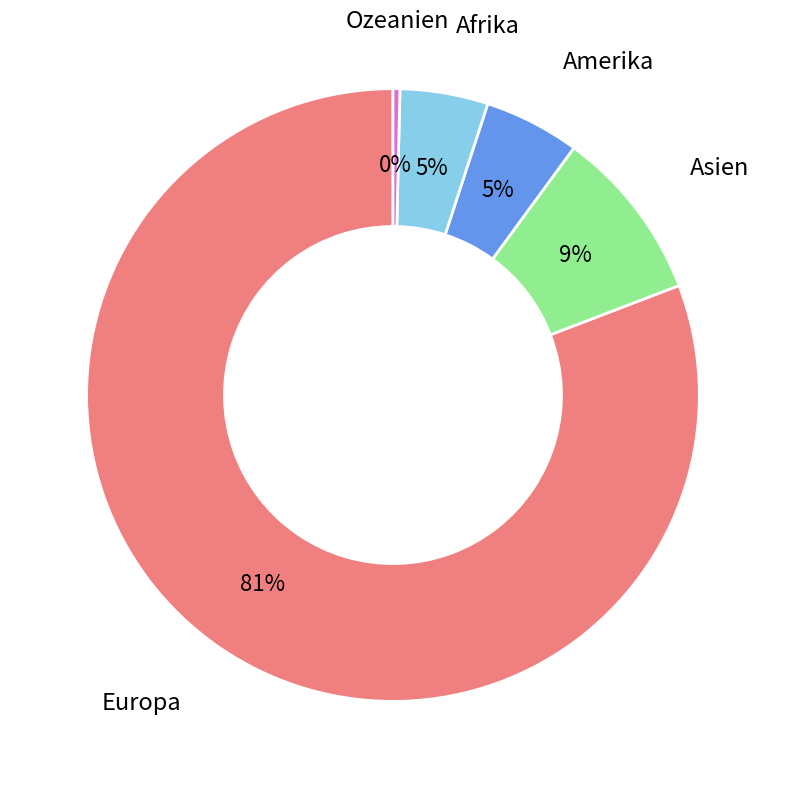

To the nearest percent, what is the average slice percentage?

20%